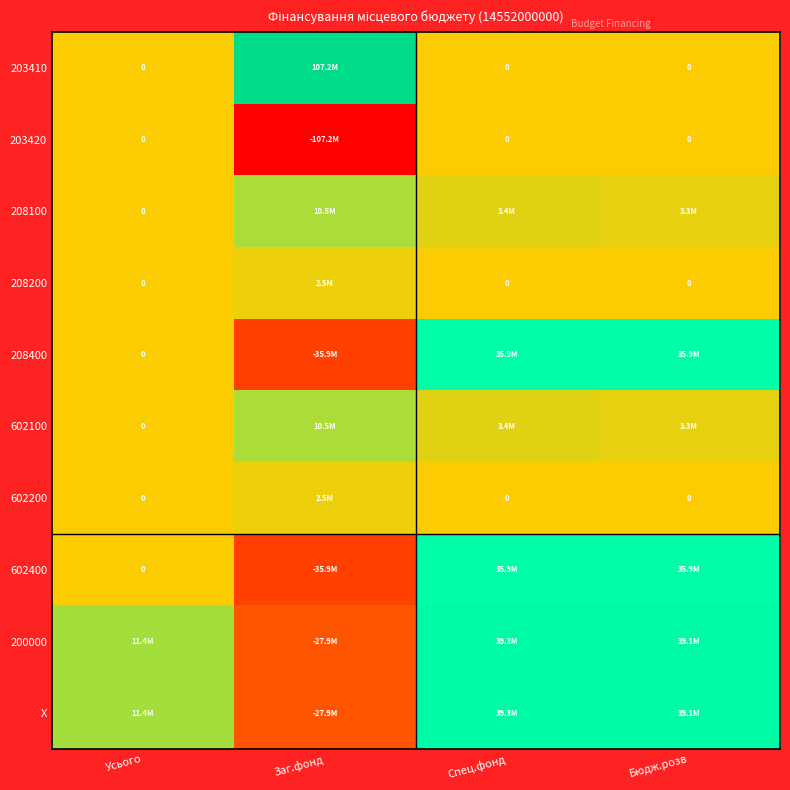

What is the average value of the 203410 series?

26801067.5